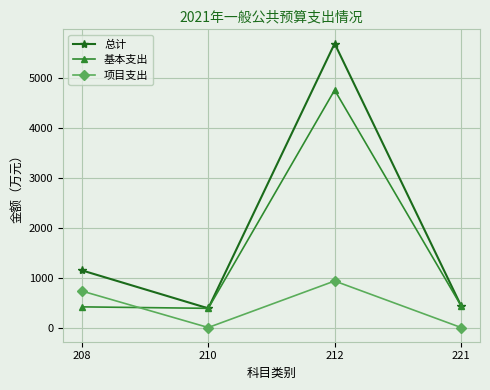

Is it true that 总计 equals 436.8 at 221?

True